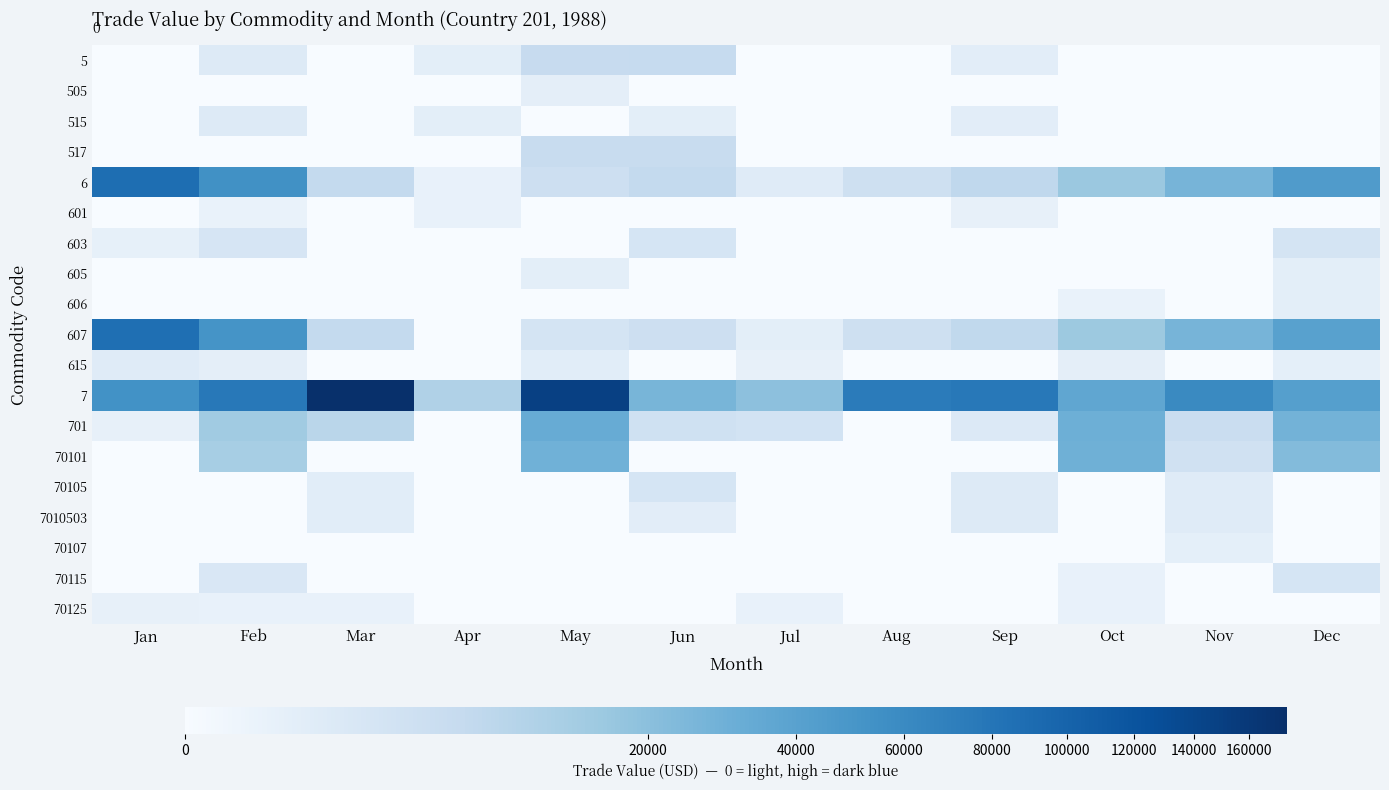

Which series has the widest spread of values?

7